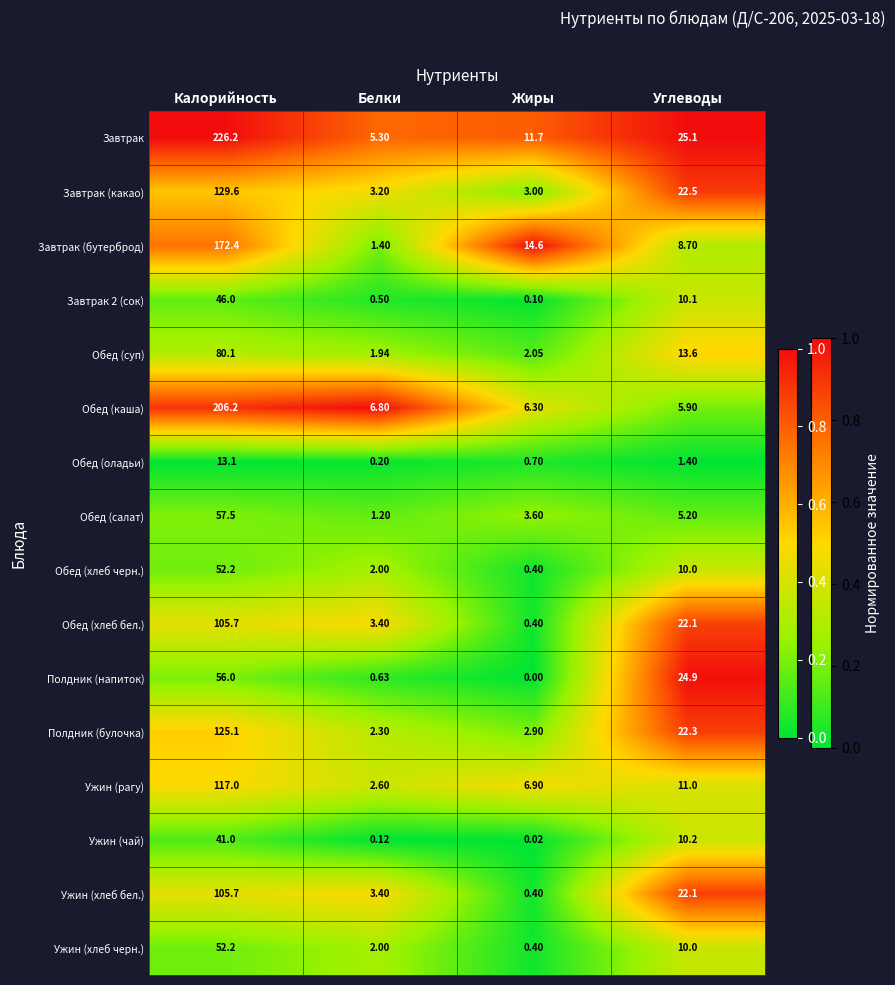

At which label does Ужин (рагу) first exceed 11?

Калорийность